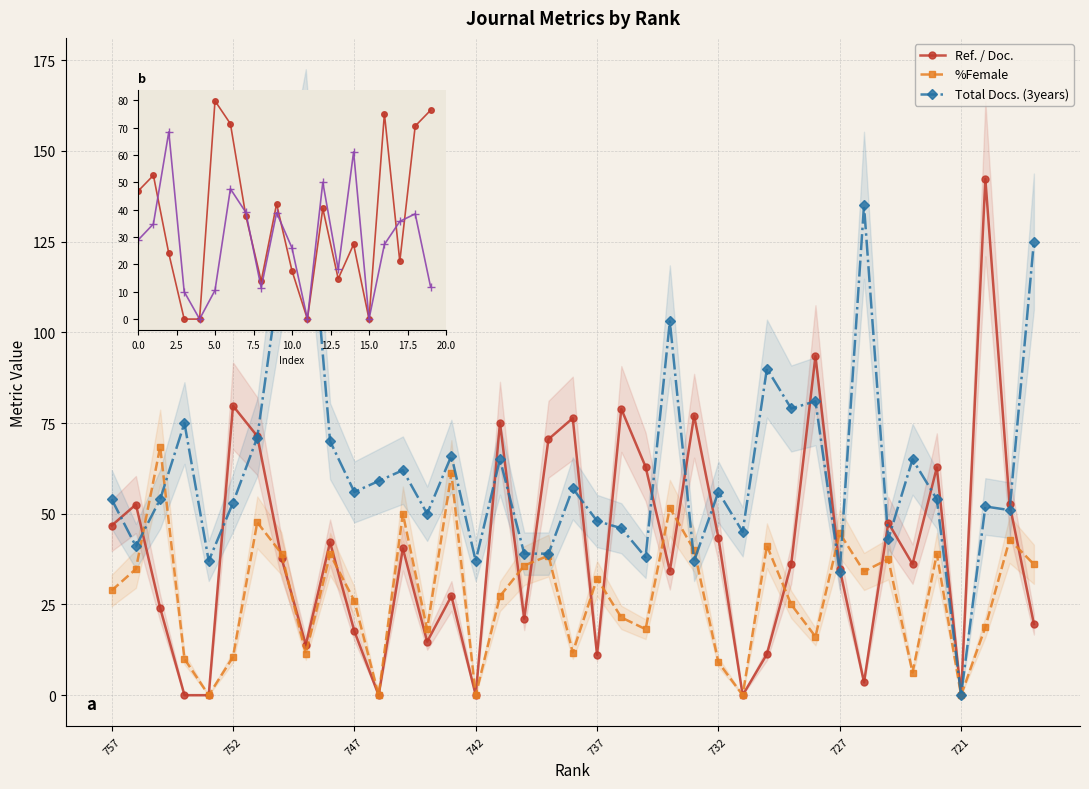

In Total Docs. (3years), how many points are lower than both neighbors (excluding endpoints)?

13